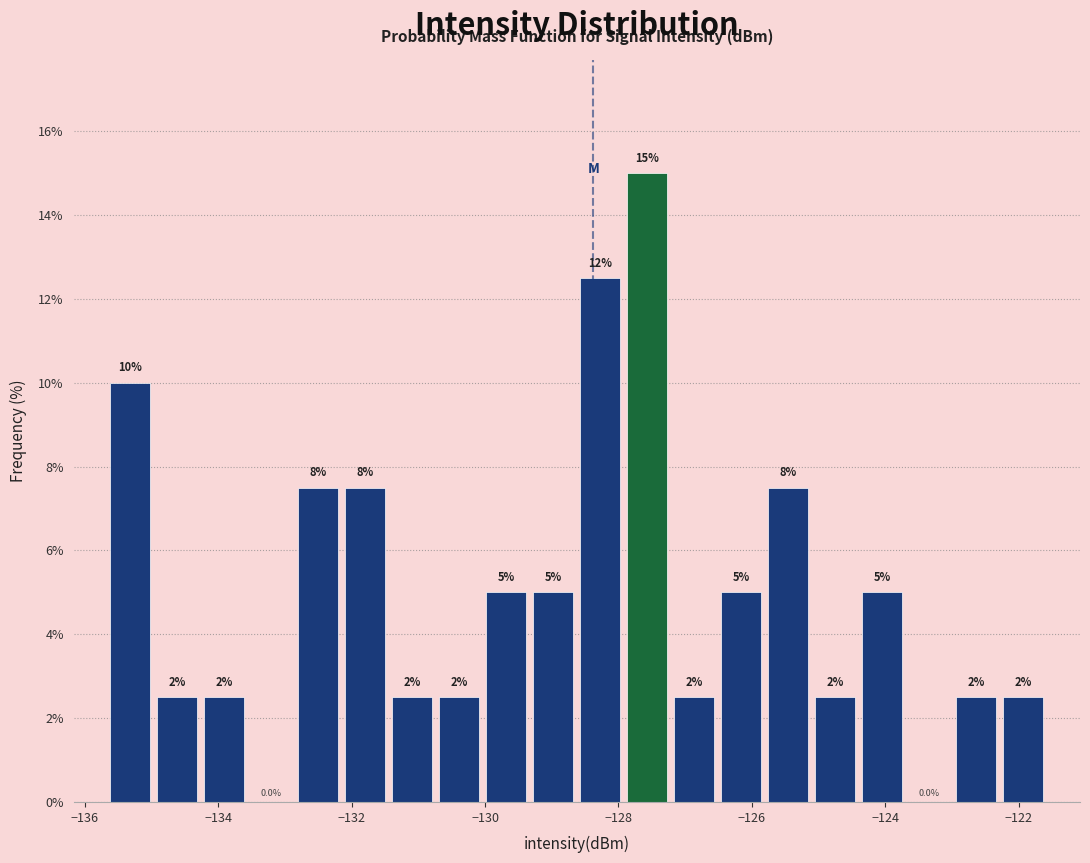

Read against the x-axis, roughly where is the centre of the tallest bar?

-127.6